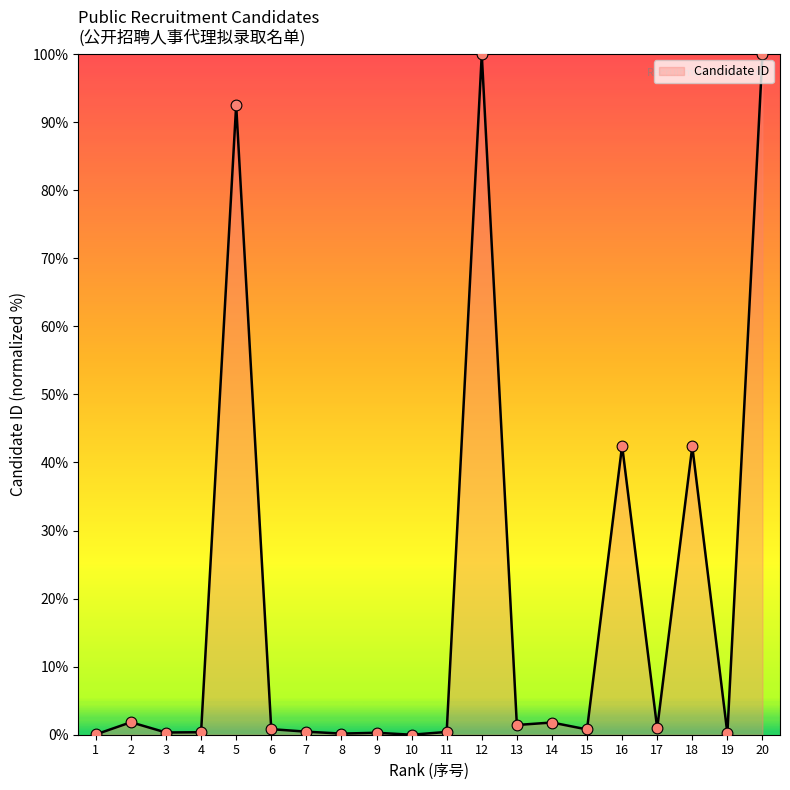

What is the change in value from 10 to 18?

+42.4